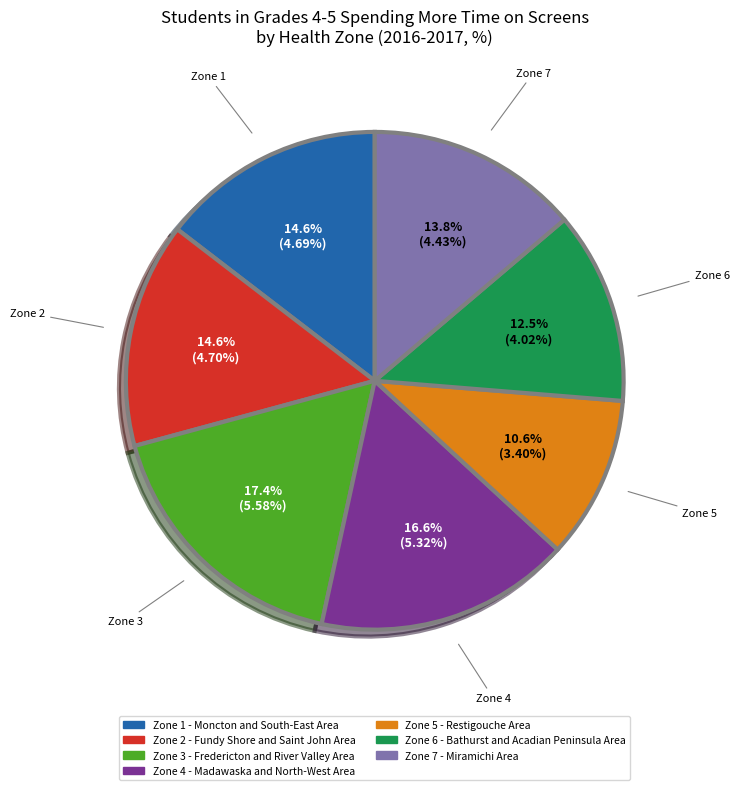

To the nearest percent, what percentage of the pie is Zone 4 - Madawaska and North-West Area?

17%